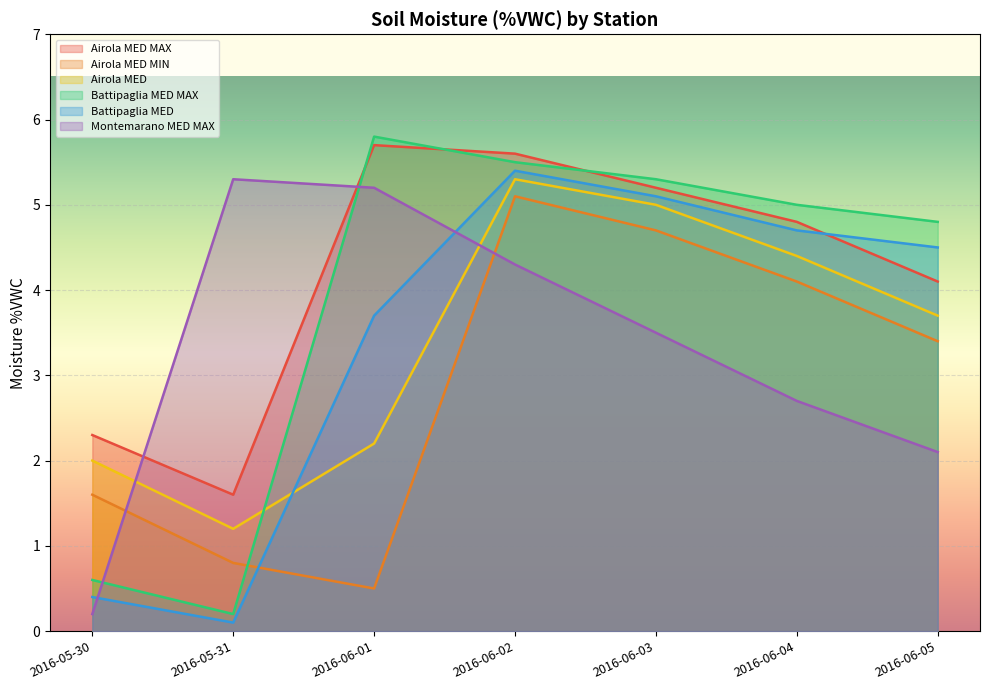

Reading left to right, extract all data points from this chart.

Airola MED MAX: 2016-05-30=2.3	2016-05-31=1.6	2016-06-01=5.7	2016-06-02=5.6	2016-06-03=5.2	2016-06-04=4.8	2016-06-05=4.1
Airola MED MIN: 2016-05-30=1.6	2016-05-31=0.8	2016-06-01=0.5	2016-06-02=5.1	2016-06-03=4.7	2016-06-04=4.1	2016-06-05=3.4
Airola MED: 2016-05-30=2.0	2016-05-31=1.2	2016-06-01=2.2	2016-06-02=5.3	2016-06-03=5.0	2016-06-04=4.4	2016-06-05=3.7
Battipaglia MED MAX: 2016-05-30=0.6	2016-05-31=0.2	2016-06-01=5.8	2016-06-02=5.5	2016-06-03=5.3	2016-06-04=5.0	2016-06-05=4.8
Battipaglia MED: 2016-05-30=0.4	2016-05-31=0.1	2016-06-01=3.7	2016-06-02=5.4	2016-06-03=5.1	2016-06-04=4.7	2016-06-05=4.5
Montemarano MED MAX: 2016-05-30=0.2	2016-05-31=5.3	2016-06-01=5.2	2016-06-02=4.3	2016-06-03=3.5	2016-06-04=2.7	2016-06-05=2.1